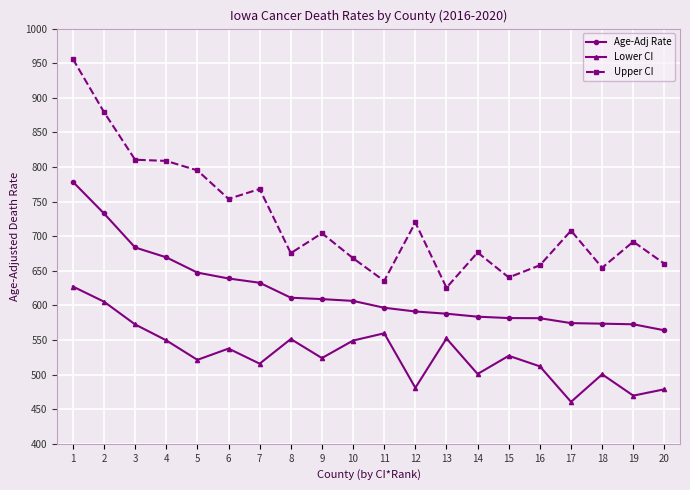

At which category is the sum across all series the highest?

1